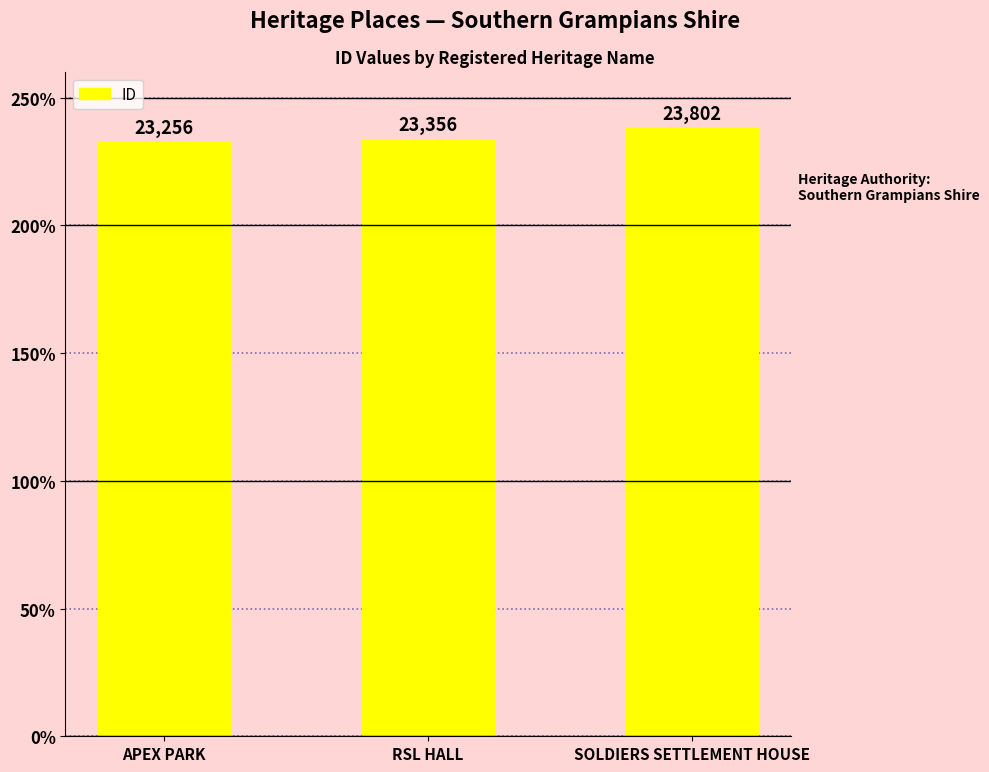

What is the value of the 3rd bar from the left?

23802